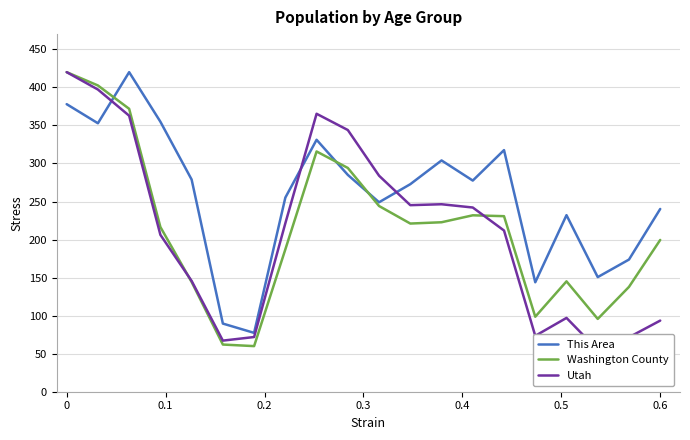

What is the maximum value for This Area?

420.0